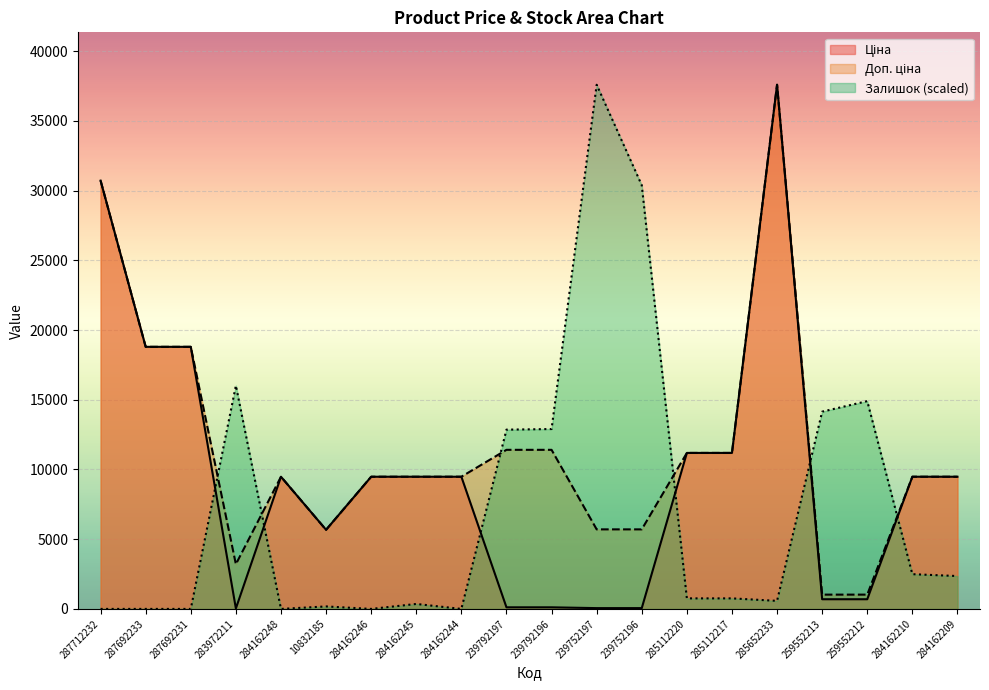

Between 287692233 and 287692231, which series saw the biggest shift?

Ціна